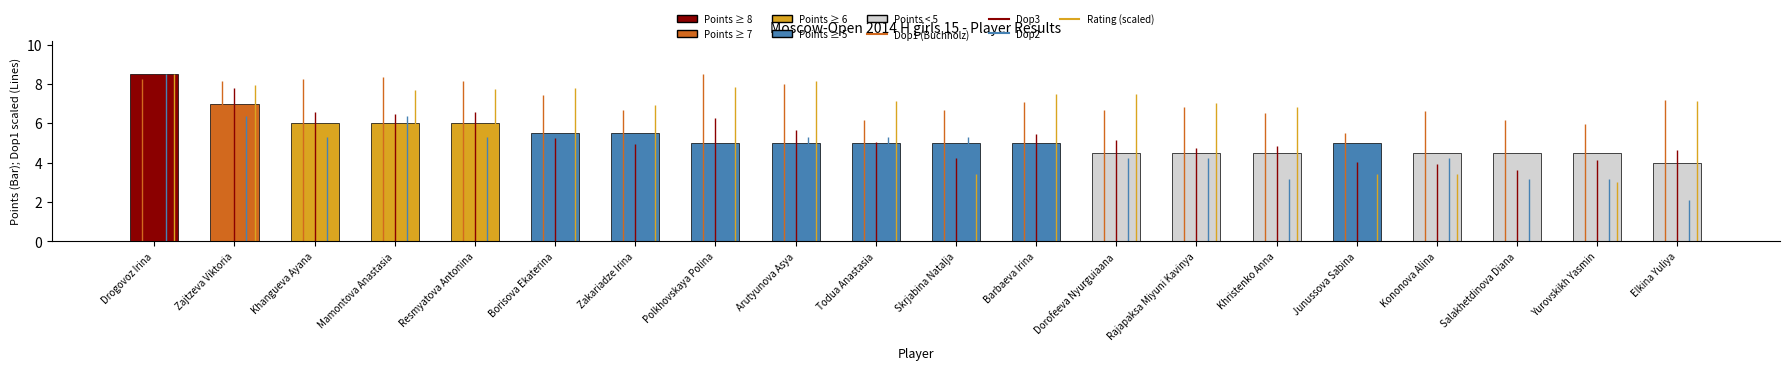

What is the average value?

5.3